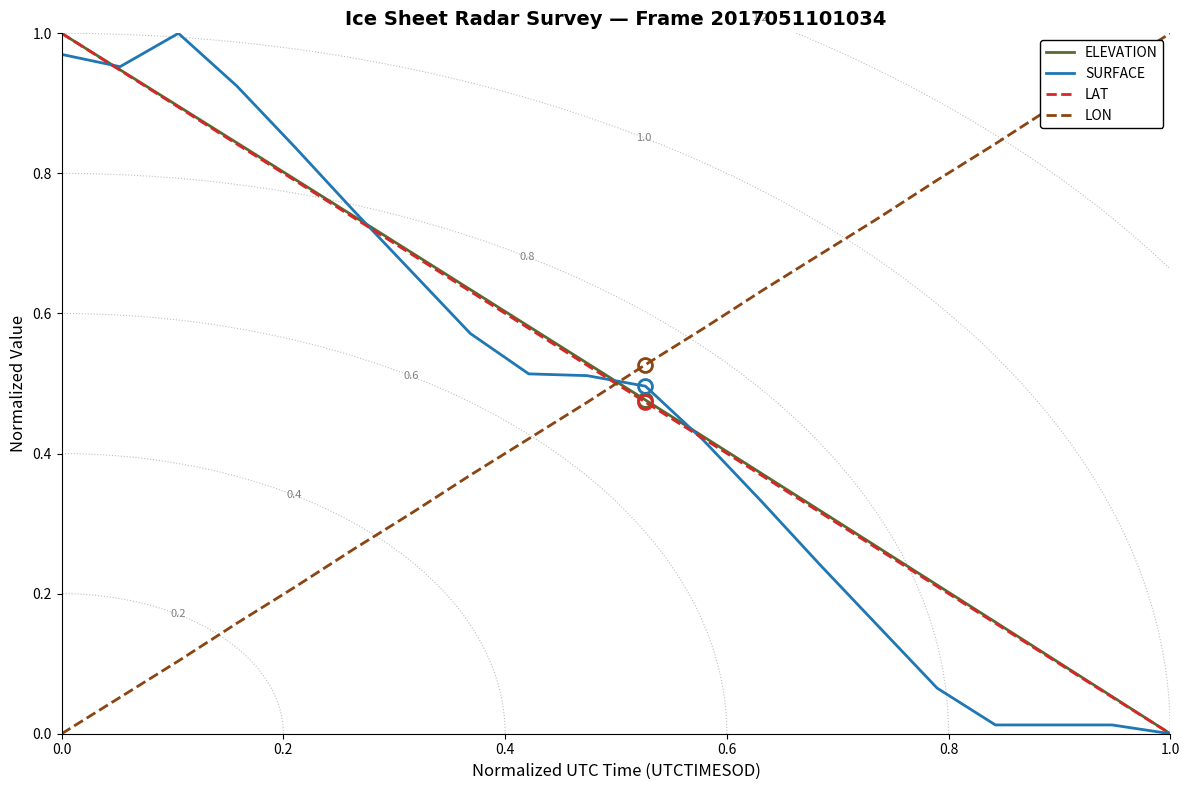

How many times do LON and ELEVATION cross each other?

1